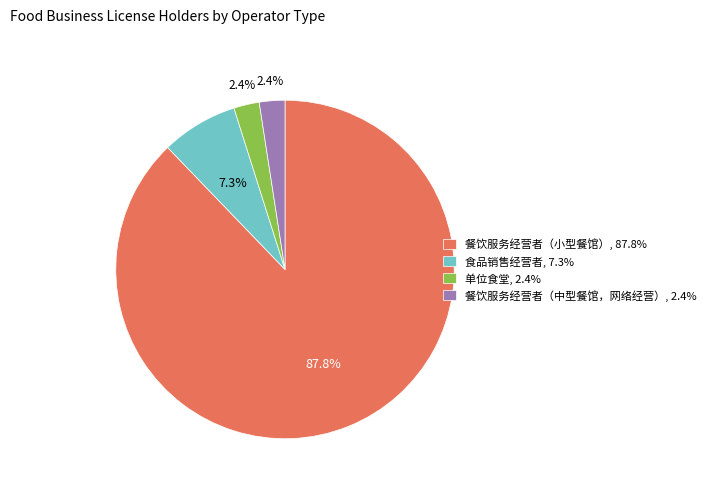

Does any single category account for the majority?

Yes